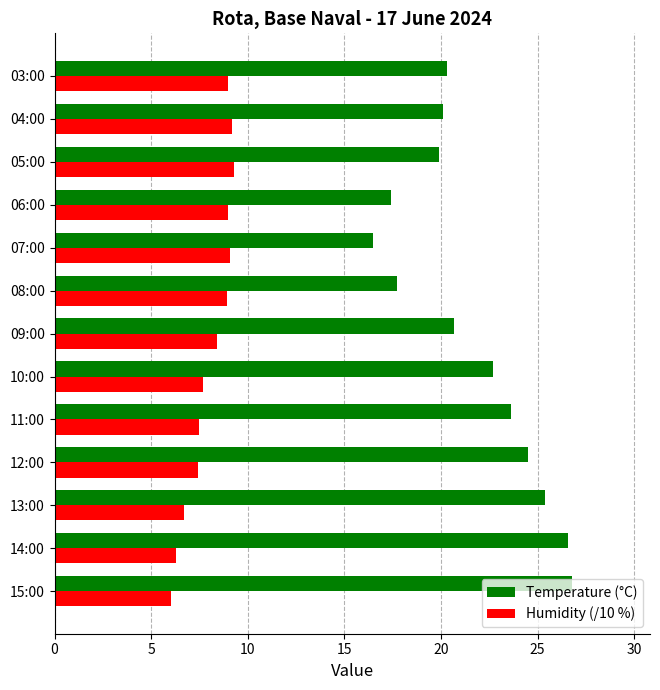

Which series has the widest spread of values?

Temperature (°C)